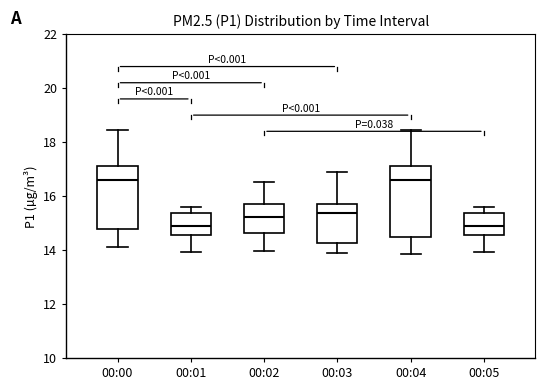

Where is the upper edge of the box for 00:01 on the y-axis? The values are not printed on the chart, so give them approximately, as read against the axis.

15.4